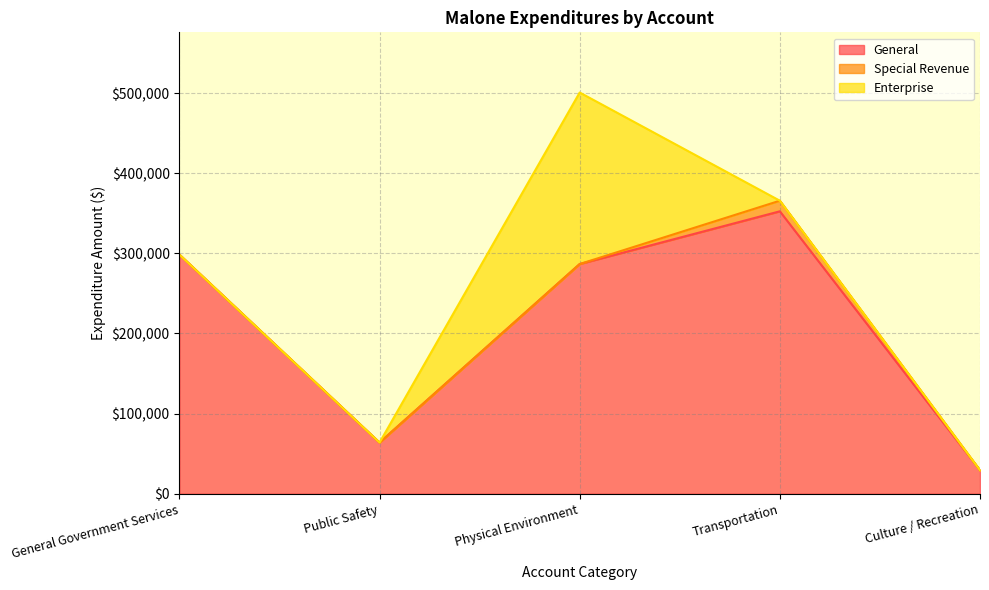

The value of General at Transportation is 164486. True or false?

False